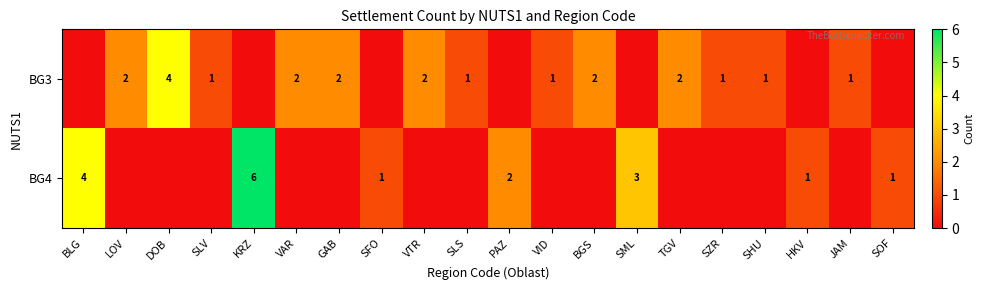

Is the value of BG3 at LOV greater than the value of BG4 at HKV?

Yes